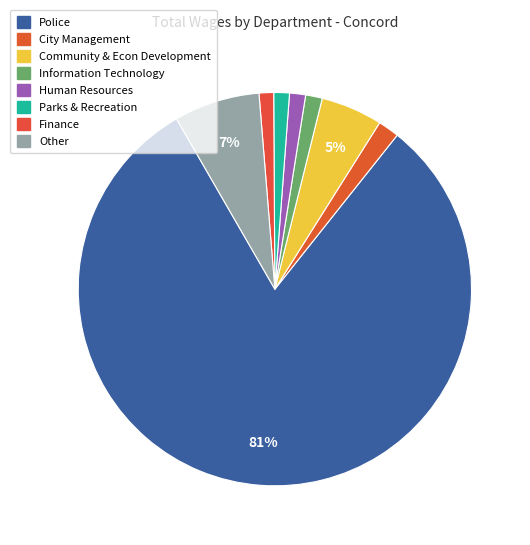

To the nearest percent, what is the difference between the largest and smallest slice percentages?

80%